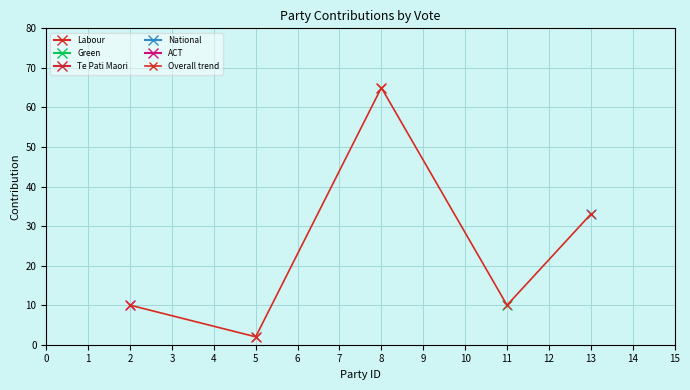

Reading left to right, transcribe all the data shown in this chart.

10	2	65	10	33